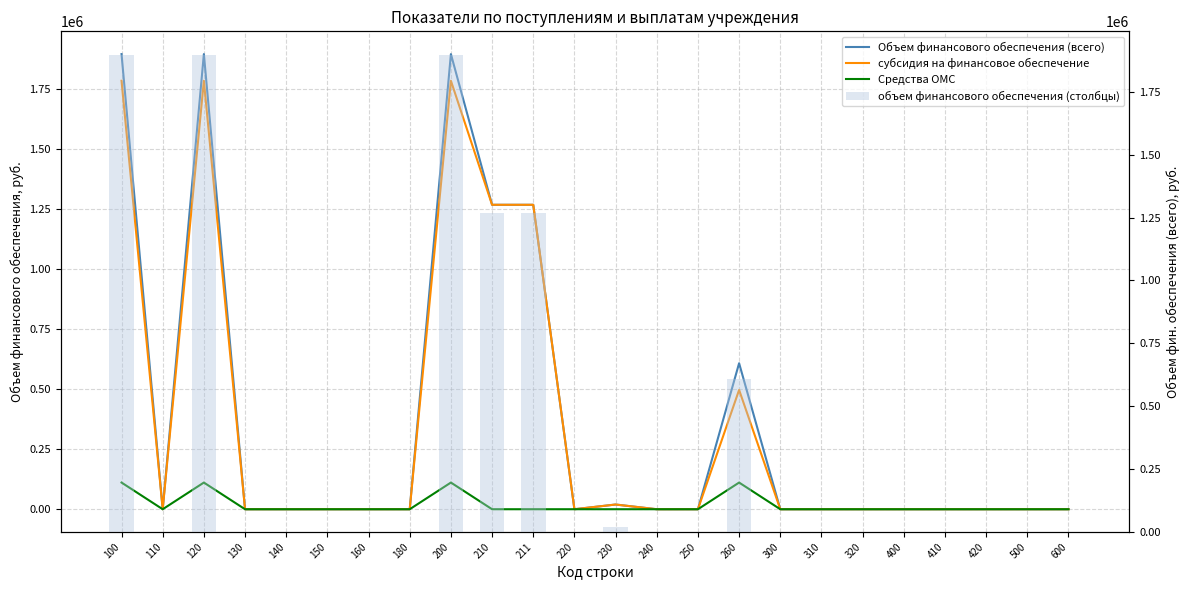

Rank the series by their maximum value, from lowest to highest.

Средства ОМС, субсидия на финансовое обеспечение, Объем финансового обеспечения (всего), объем финансового обеспечения (столбцы)